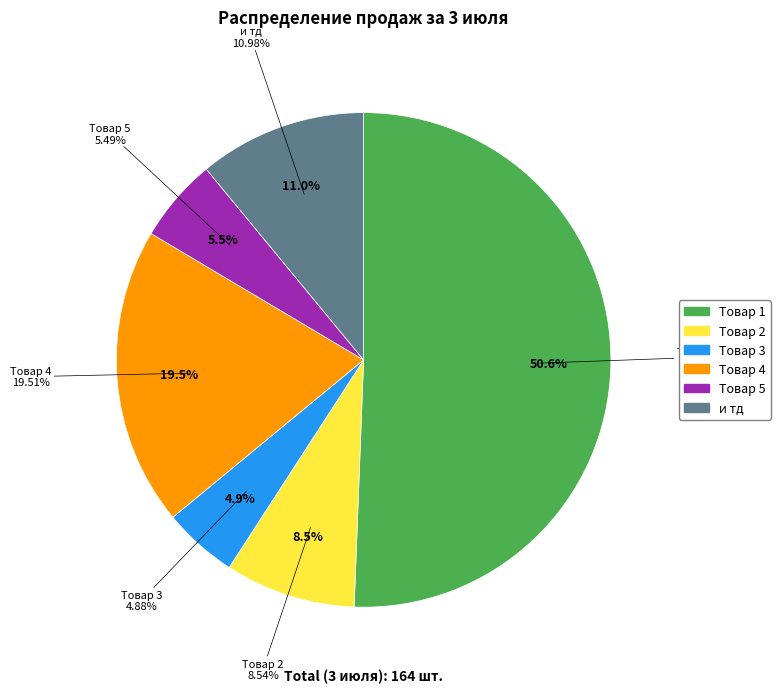

To the nearest percent, what is the combined percentage of и тд and Товар 5?

16%